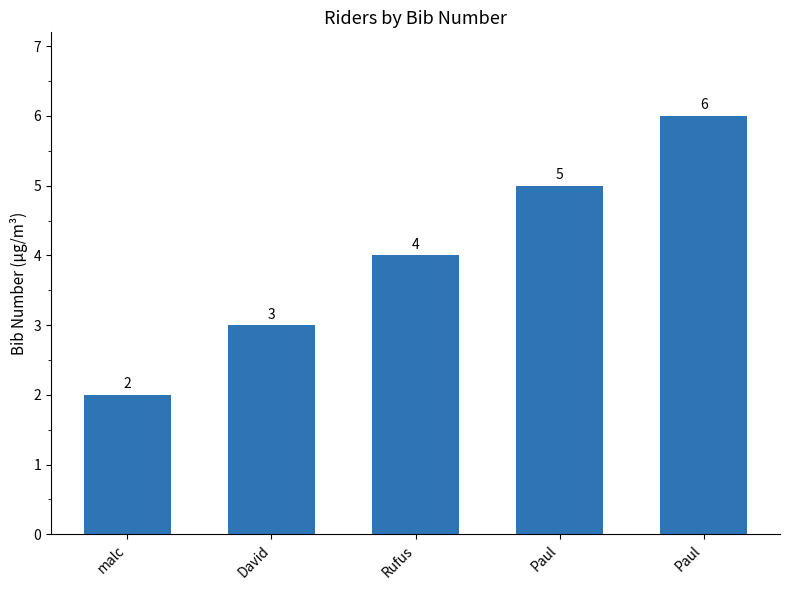

What is the maximum value shown in the chart?

6